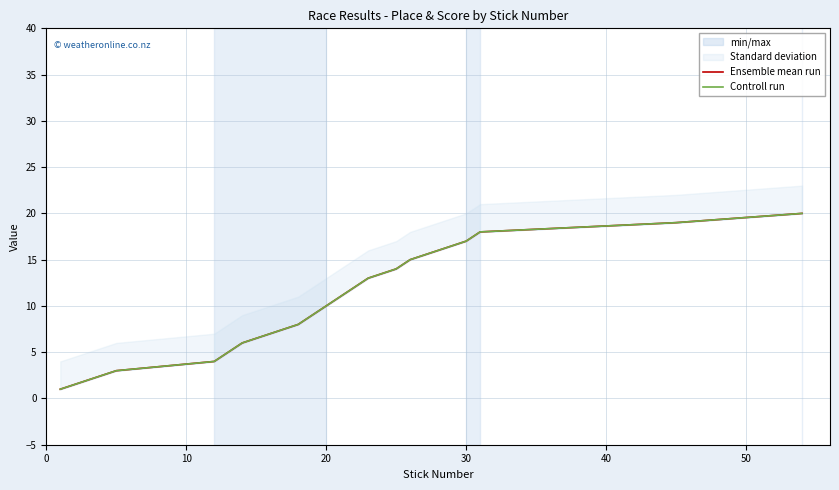

What is the difference between the maximum and minimum values in the Ensemble mean run series?

19